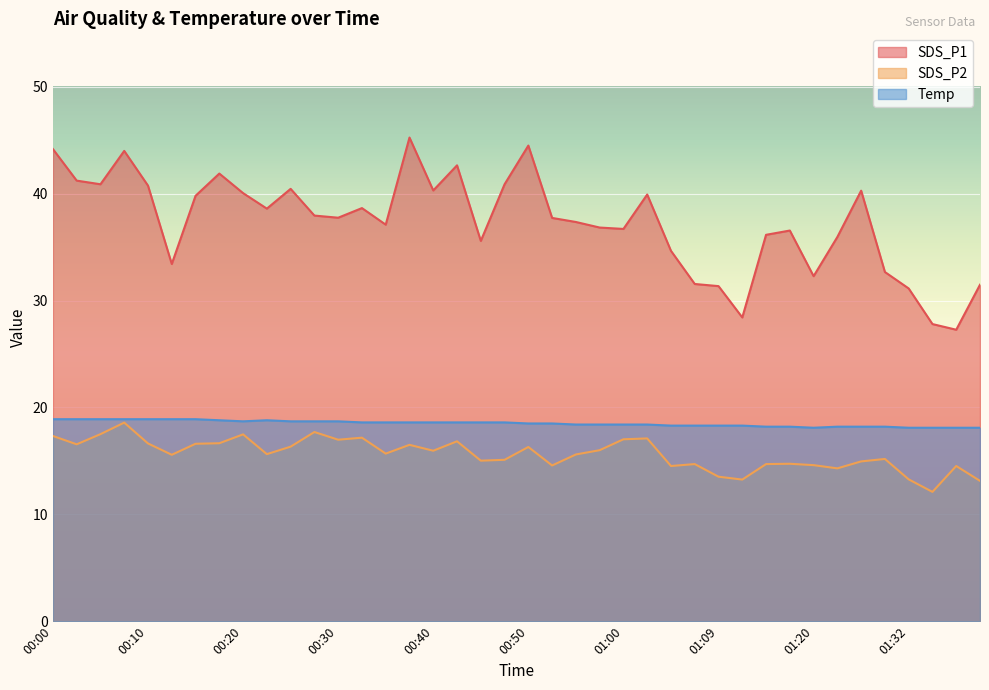

Which series has the widest spread of values?

SDS_P1